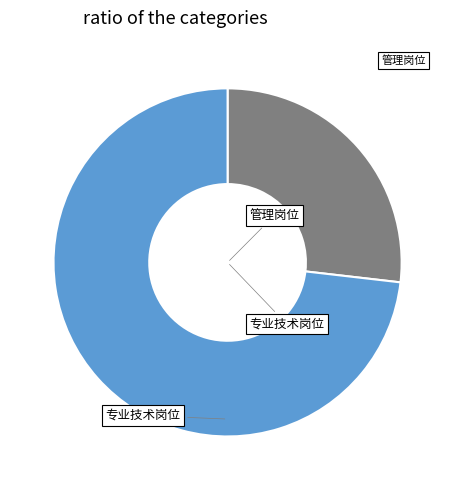

Count the number of slices in the pie.

2